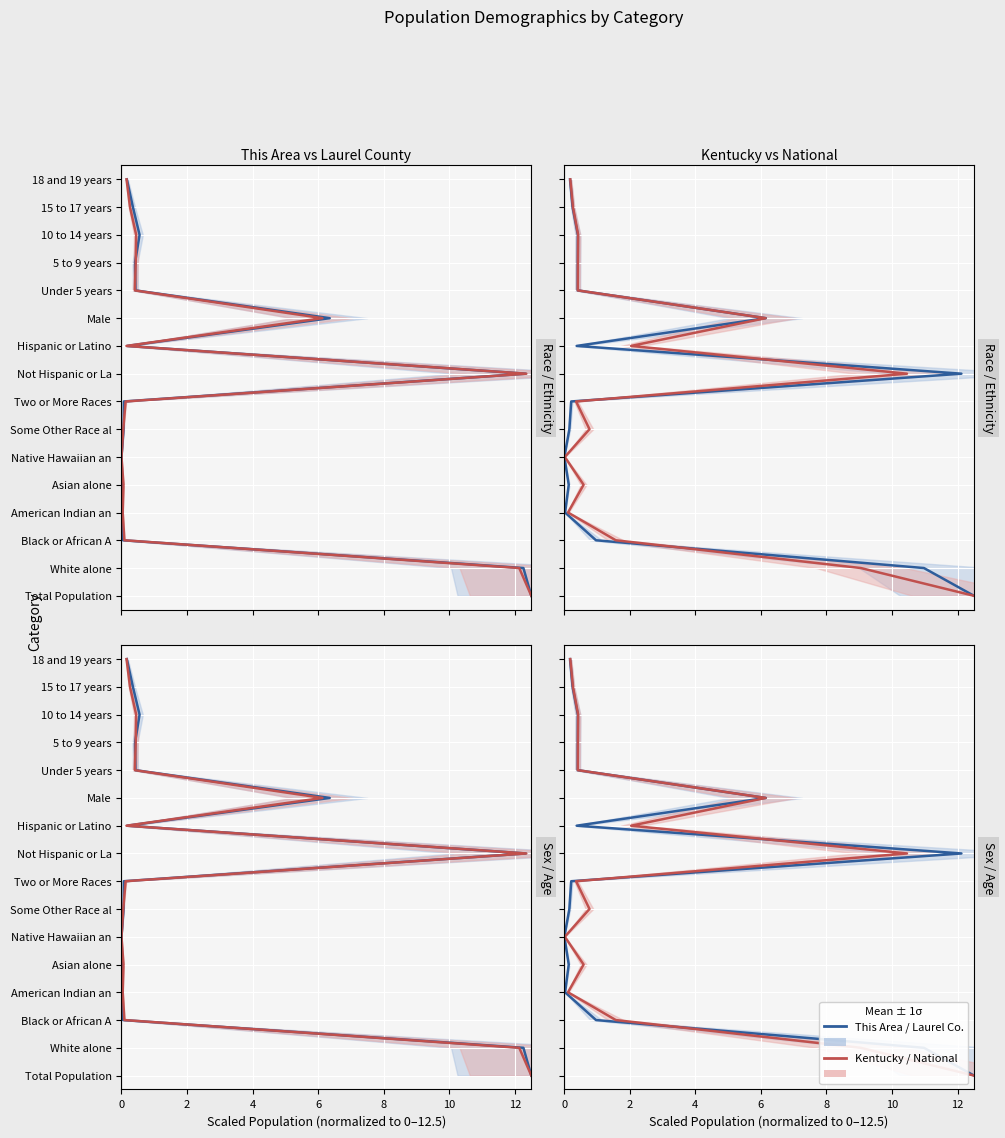

The value of This Area at 8 is 6. True or false?

False